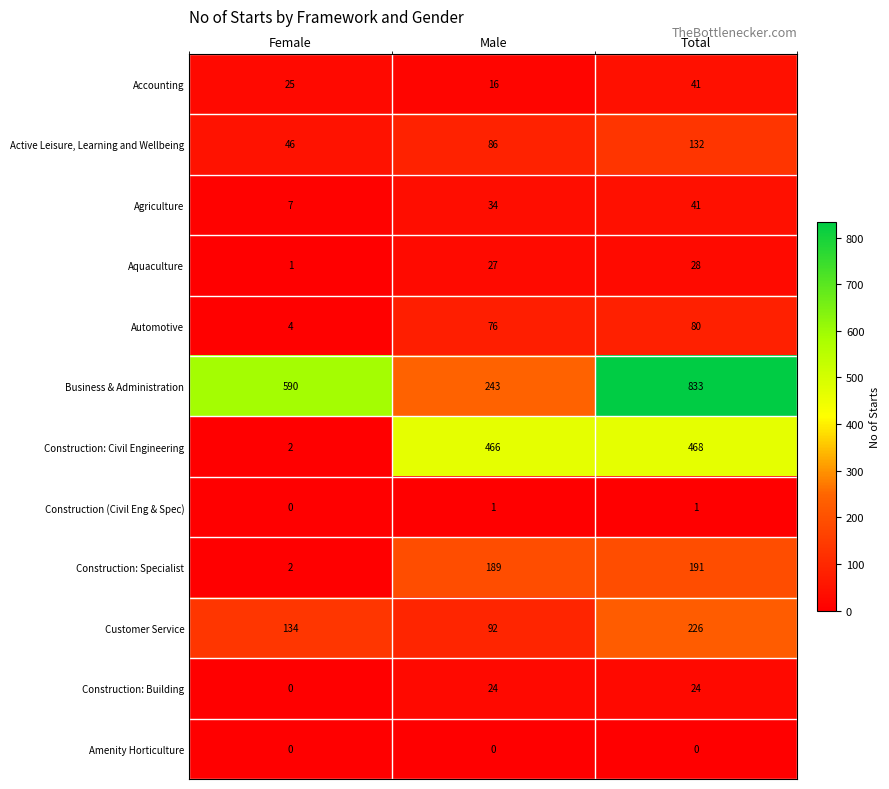

How many series are shown in this chart?

12